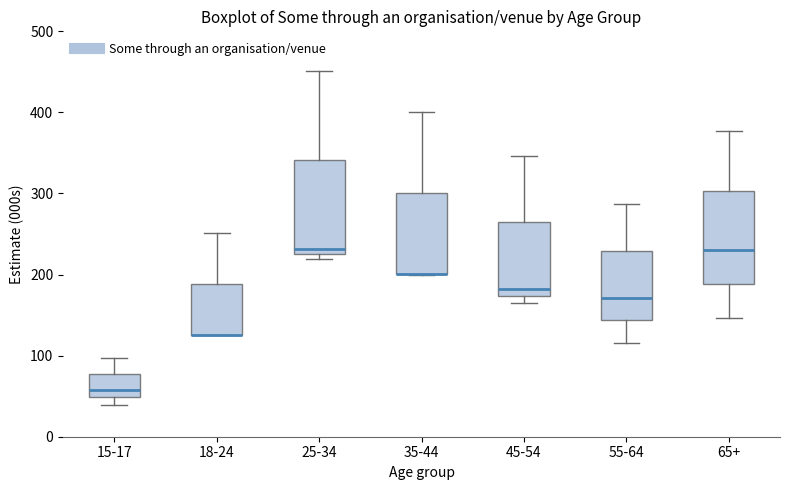

Reading left to right, transcribe this box plot: for each box, give where its median line is, the range the box spans, and where its two whiskers end, as read against the y-axis. The values are not printed on the chart, so give them approximately, as read against the axis.

15-17: median 60, box 50 to 80, whiskers 40 to 100
18-24: median 130 (drawn on the box's lower edge), box 130 to 190, whiskers 130 to 250
25-34: median 230 (just above the box's lower edge), box 230 to 340, whiskers 220 to 450
35-44: median 200 (drawn on the box's lower edge), box 200 to 300, whiskers 200 to 400
45-54: median 180, box 170 to 260, whiskers 160 to 350
55-64: median 170, box 140 to 230, whiskers 120 to 290
65+: median 230, box 190 to 300, whiskers 150 to 380